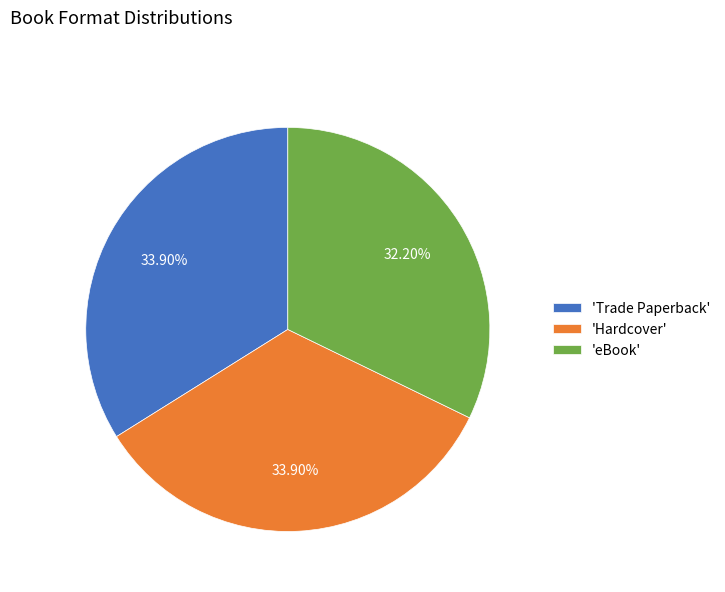

Combined, do 'eBook' and 'Hardcover' account for over 50%?

Yes